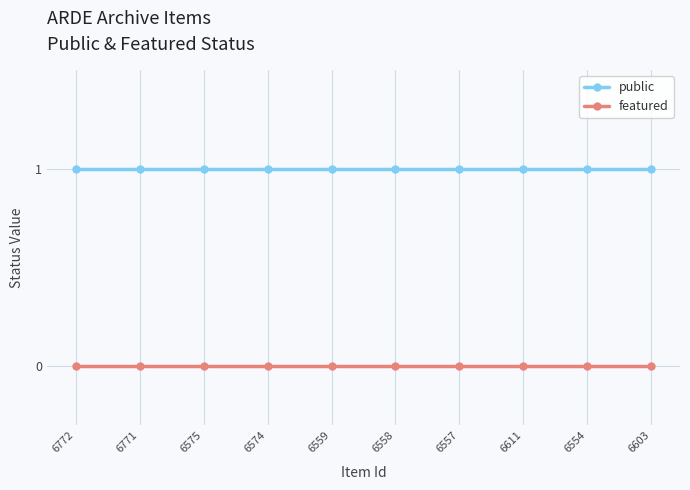

At how many categories does at least one series exceed 0?

10